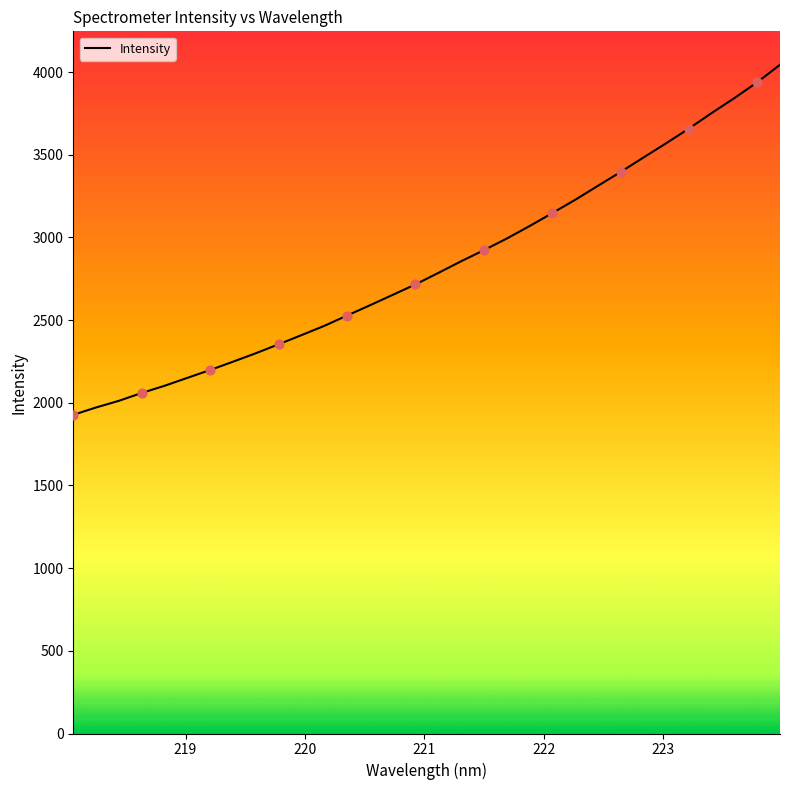

What is the difference between the maximum and minimum values?

2116.8